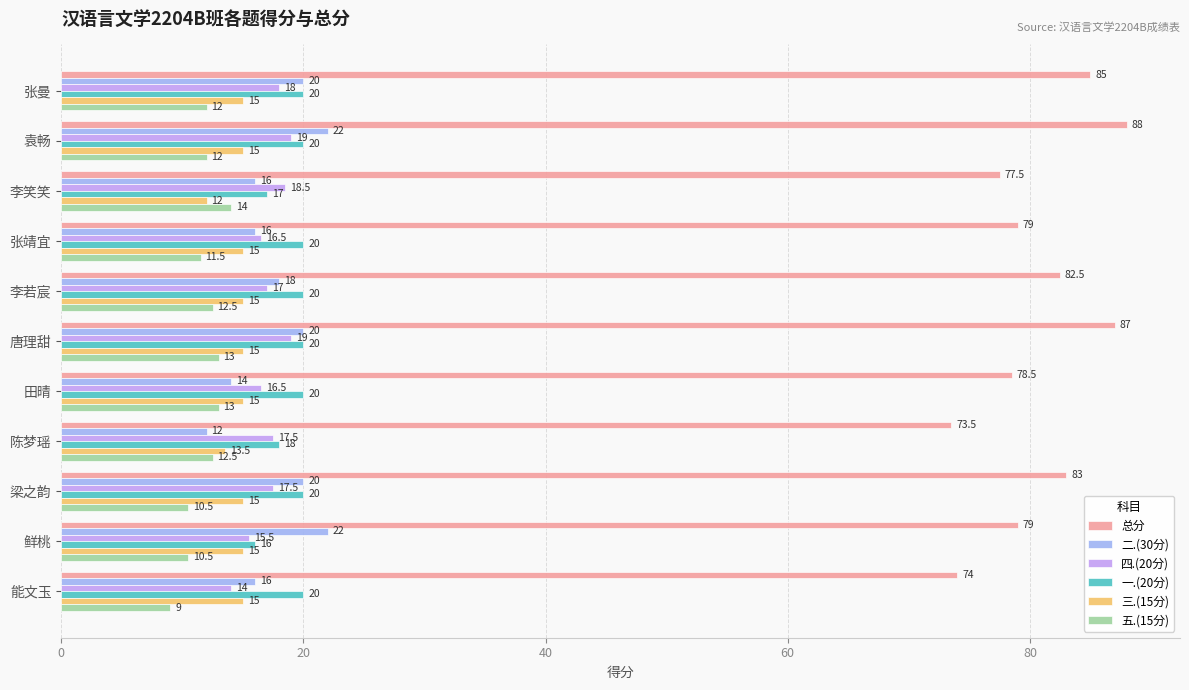

Rank the series by their maximum value, from highest to lowest.

总分, 二.(30分), 一.(20分), 四.(20分), 三.(15分), 五.(15分)